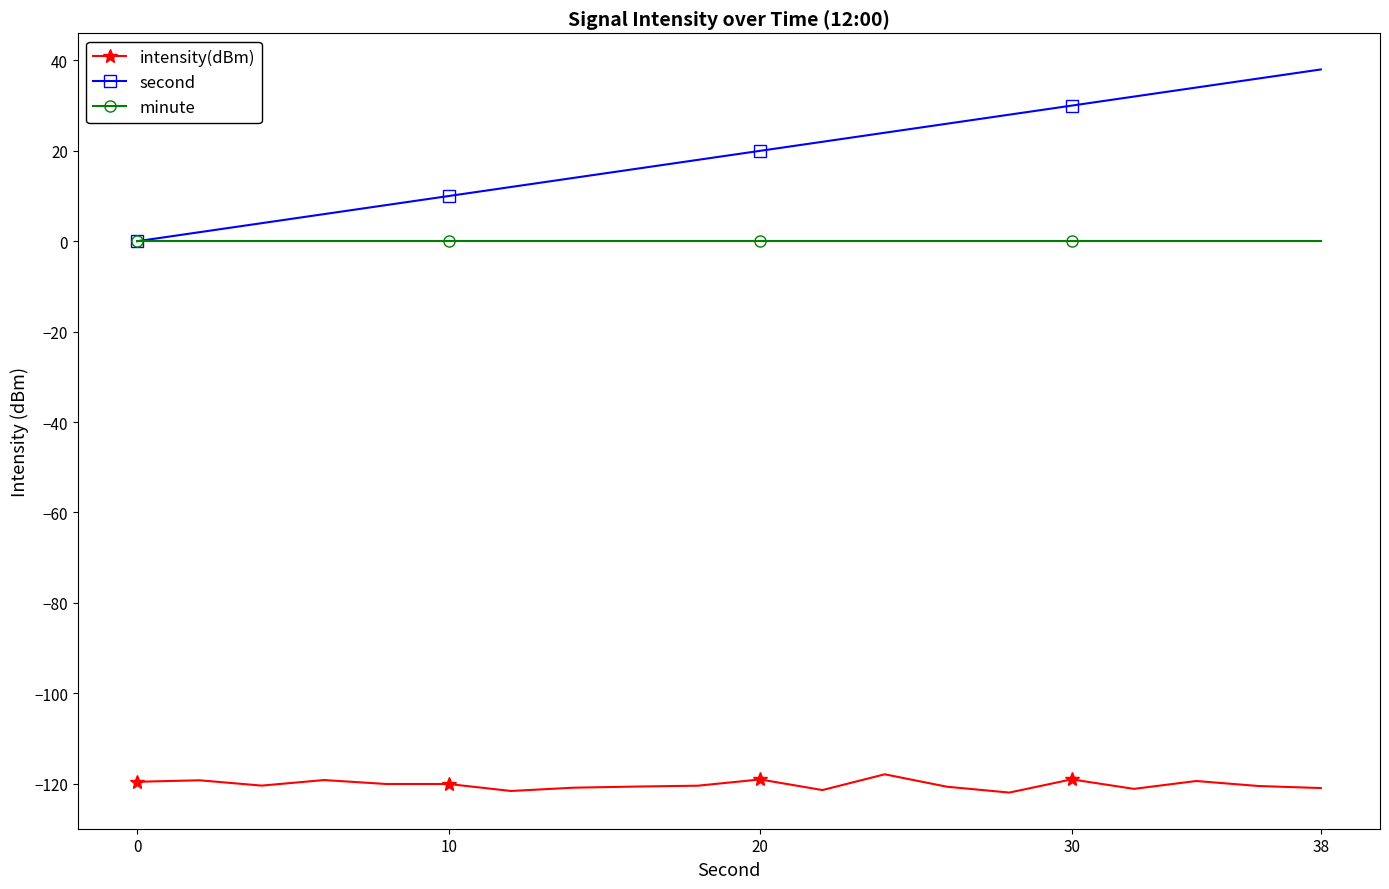

True or false: minute and intensity(dBm) cross at least once.

False